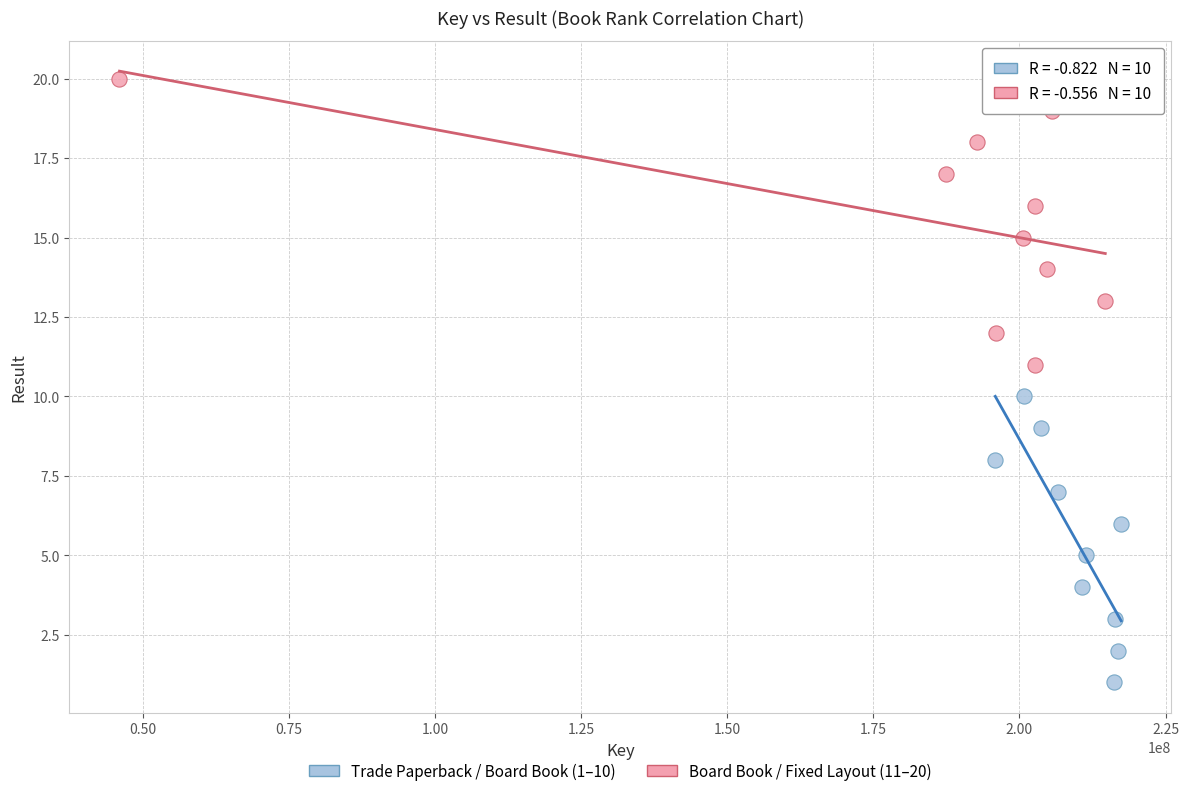

Which series reaches the maximum Y coordinate?

Board Book / Fixed Layout (11–20)